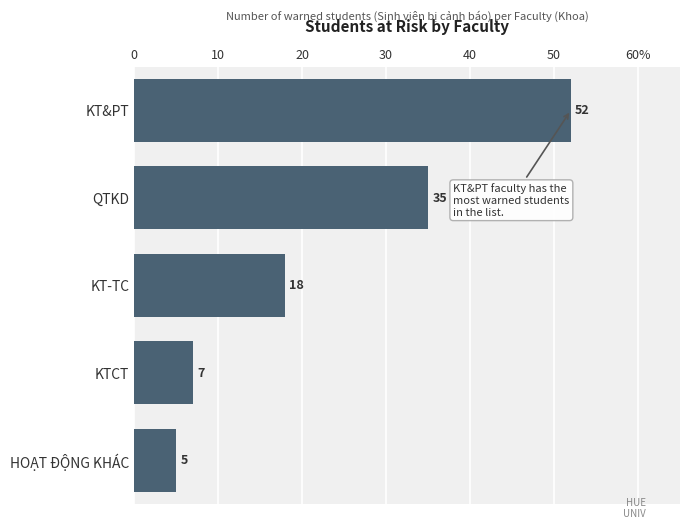

Does the chart contain any negative values?

No